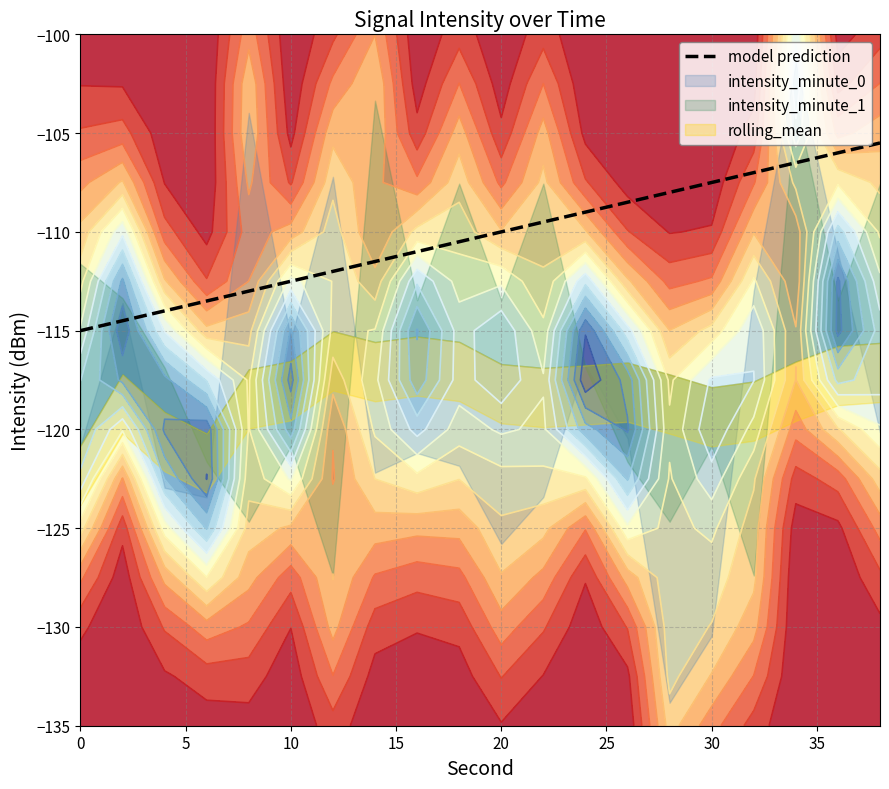

The value of model prediction at 10 is -112.5. True or false?

True